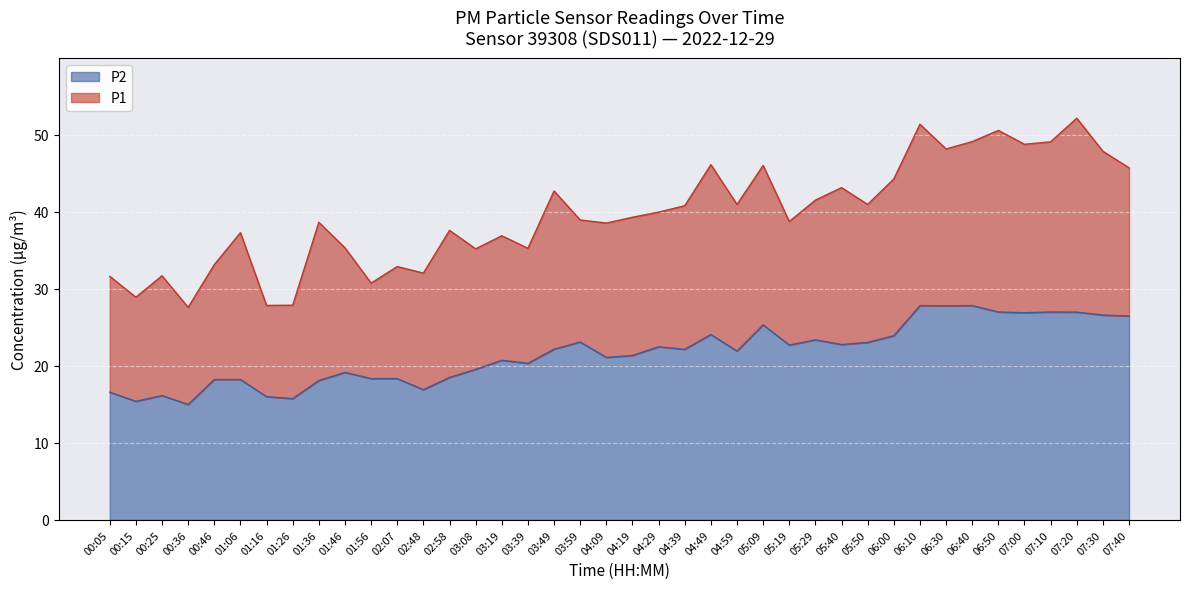

What is the difference between the maximum and minimum values in the P2 series?

12.8